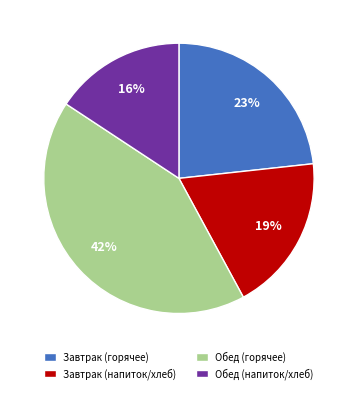

Is it true that Завтрак (напиток/хлеб) is 4% of the pie?

False